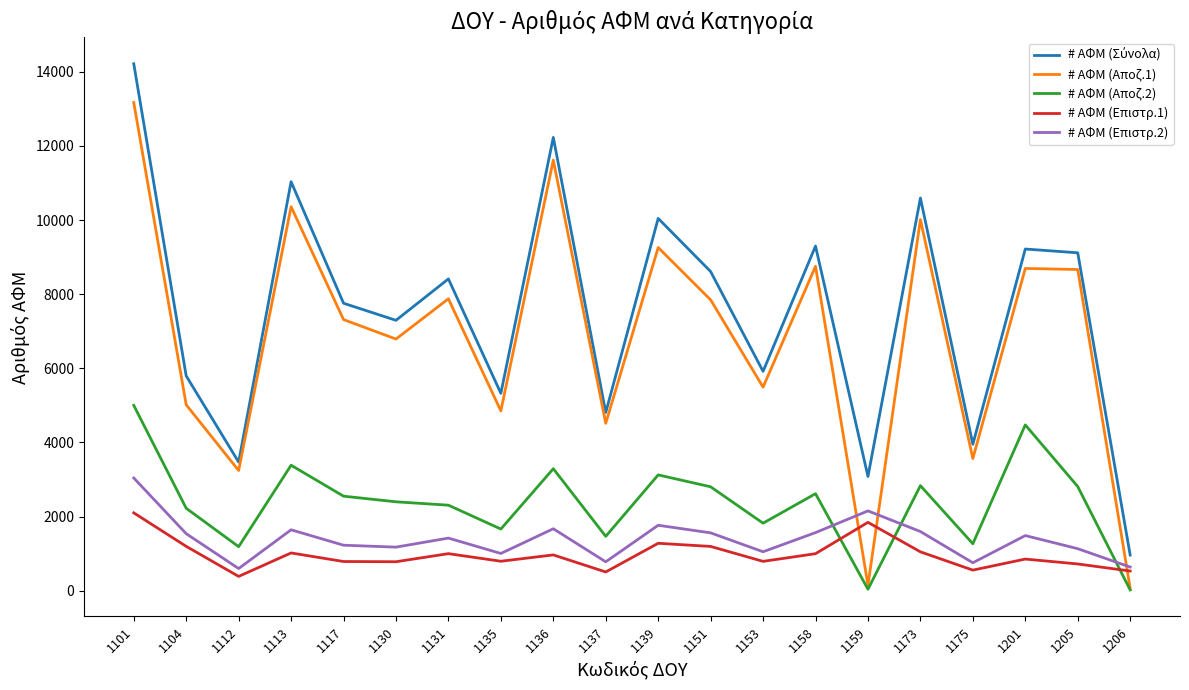

The value of # ΑΦΜ (Επιστρ.1) at 1173 is 1049. True or false?

True